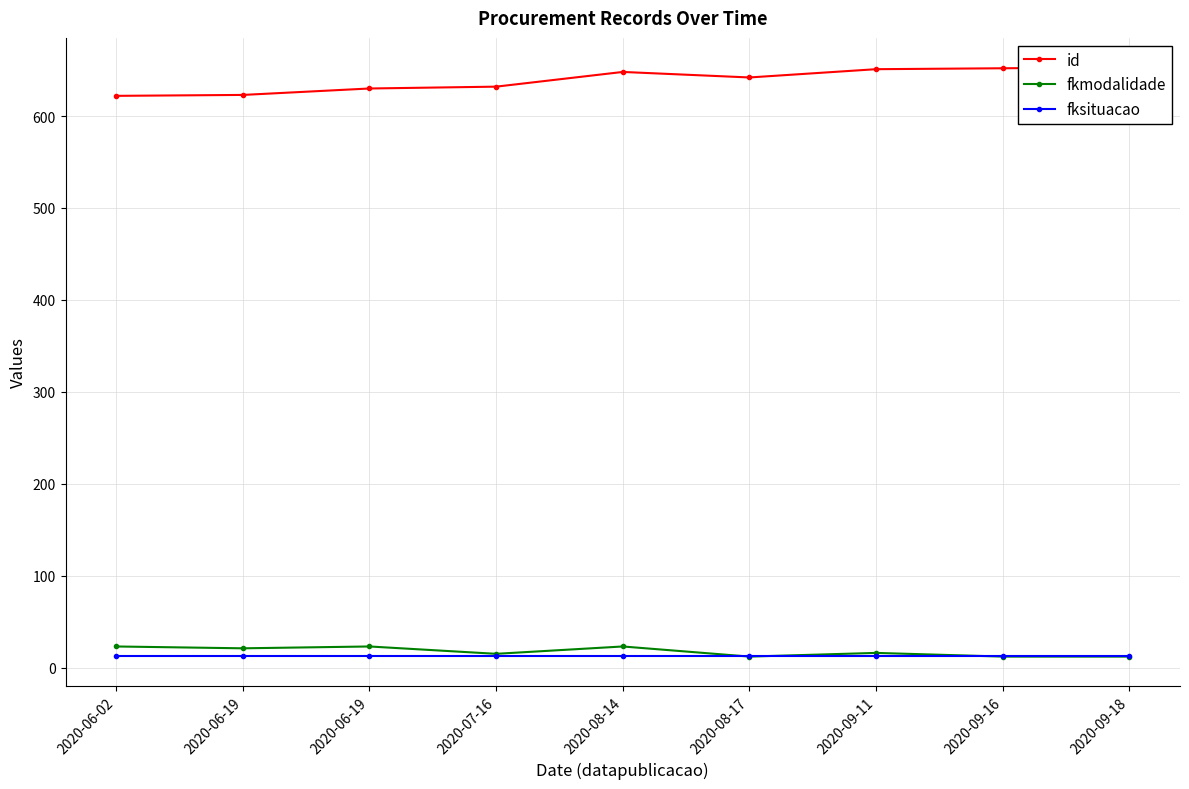

Which series has the largest range (max minus min)?

id